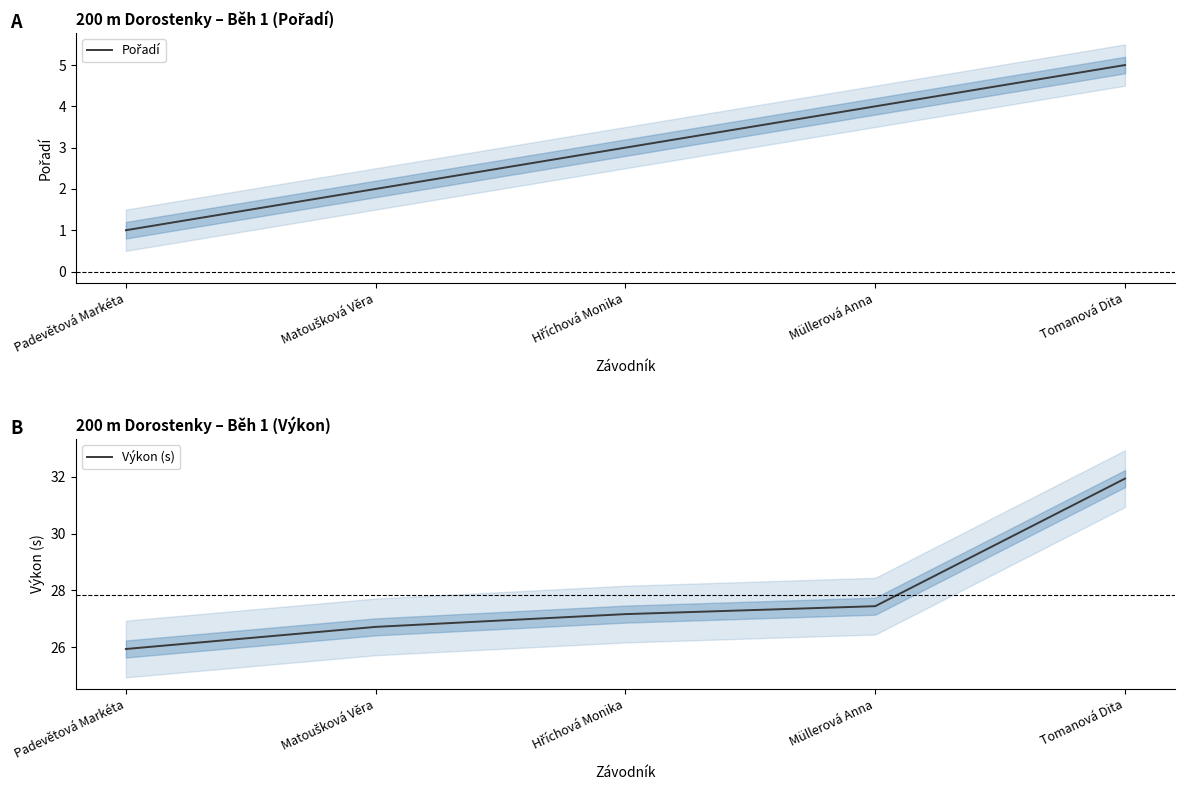

Rank the series by their maximum value, from lowest to highest.

Pořadí, Výkon (s)